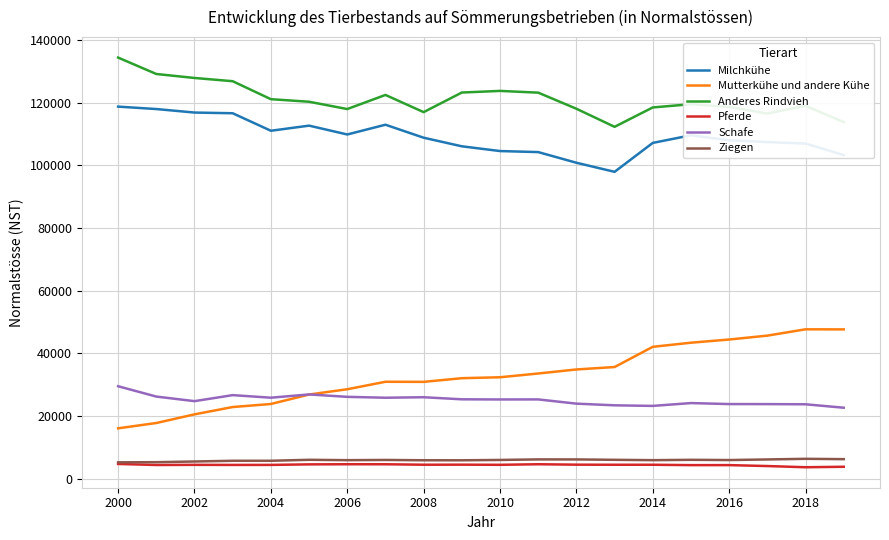

Which series has the largest total across all categories?

Anderes Rindvieh